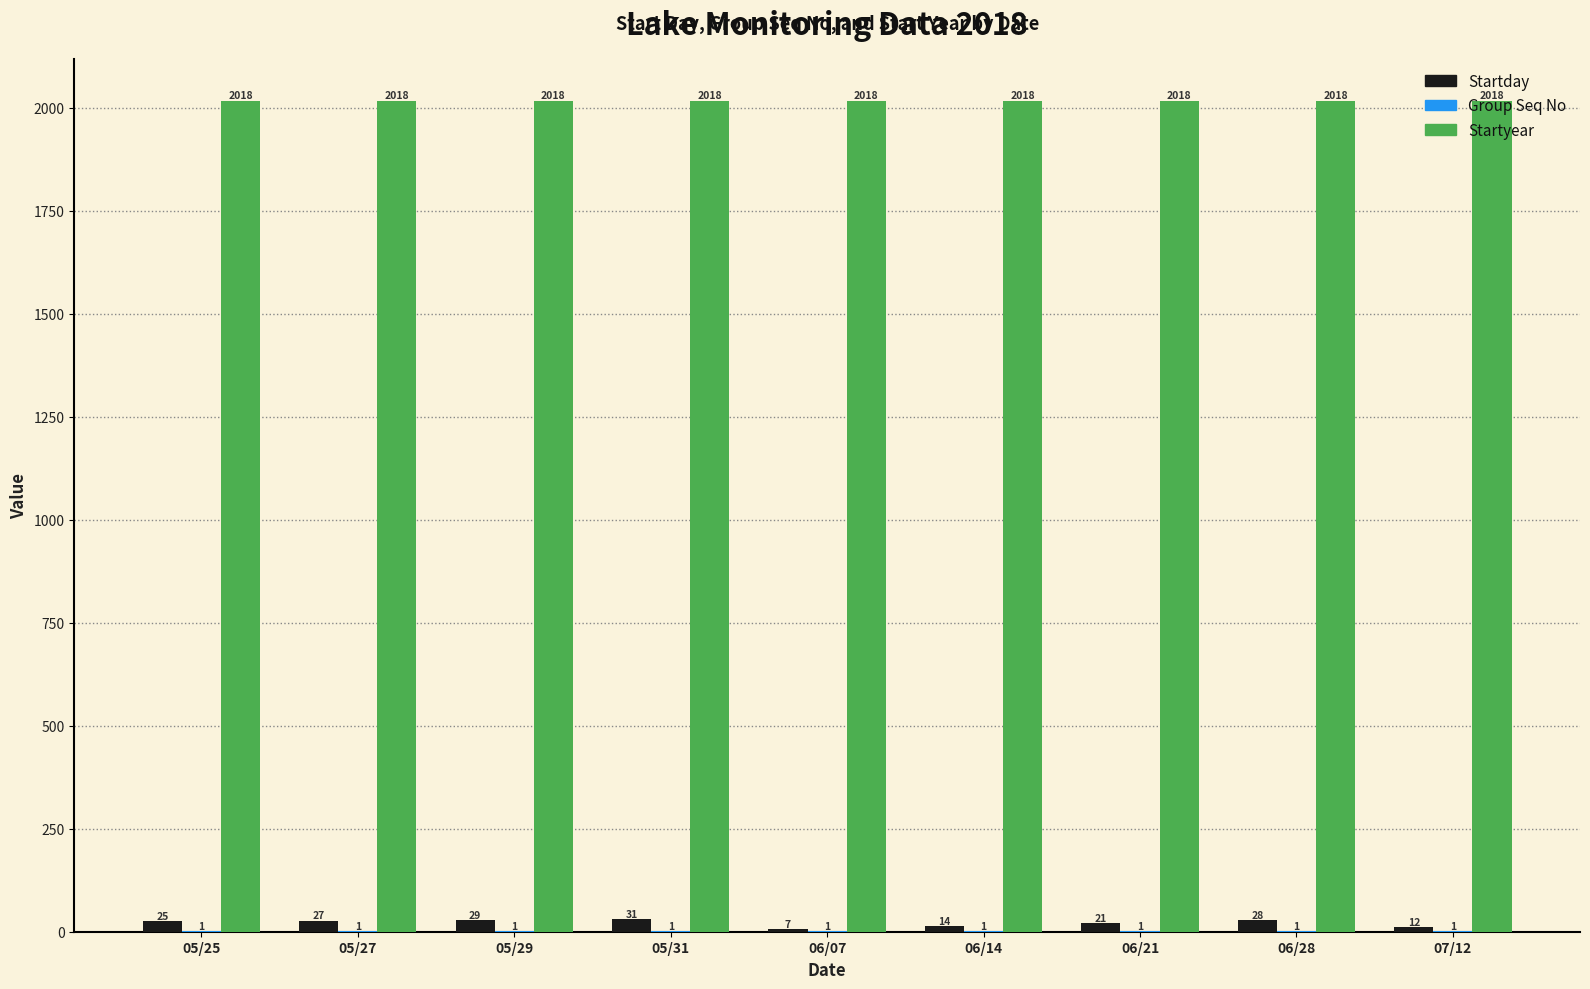

Count the number of categories in the chart.

9